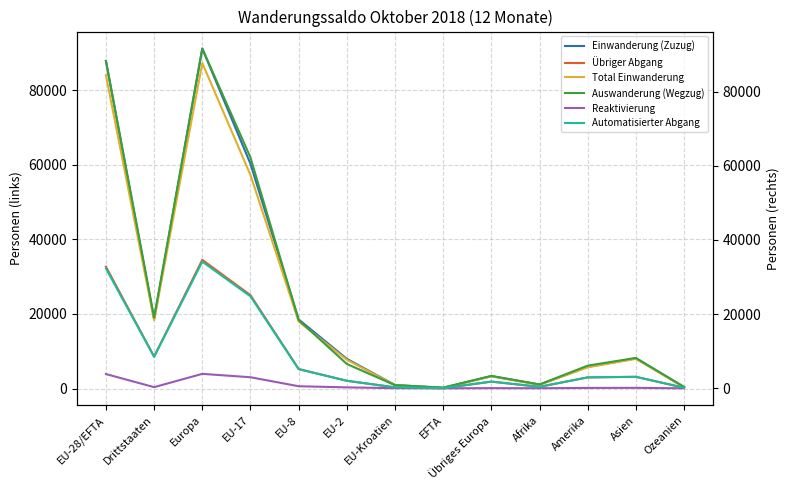

Which category has the highest value in the Automatisierter Abgang series?

Europa